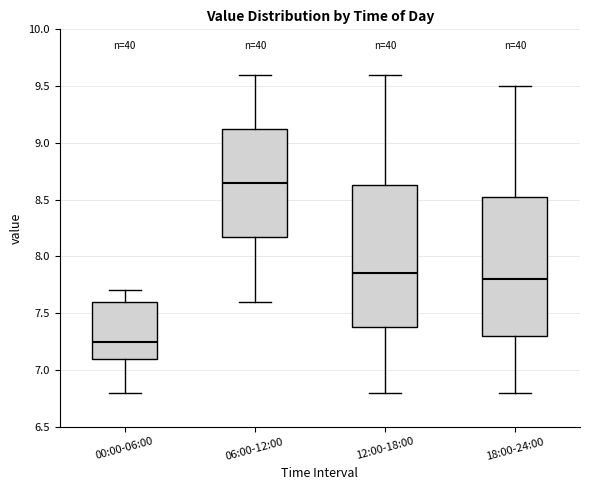

Reading left to right, transcribe this box plot: for each box, give where its median line is, the range the box spans, and where its two whiskers end, as read against the y-axis. The values are not printed on the chart, so give them approximately, as read against the axis.

00:00-06:00: median 7.25, box 7.10 to 7.60, whiskers 6.80 to 7.70
06:00-12:00: median 8.65, box 8.20 to 9.15, whiskers 7.60 to 9.60
12:00-18:00: median 7.85, box 7.40 to 8.65, whiskers 6.80 to 9.60
18:00-24:00: median 7.80, box 7.30 to 8.55, whiskers 6.80 to 9.50